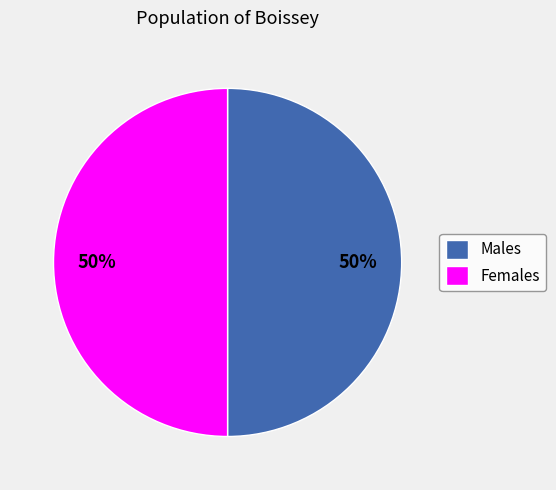

To the nearest percent, what is the average slice percentage?

50%